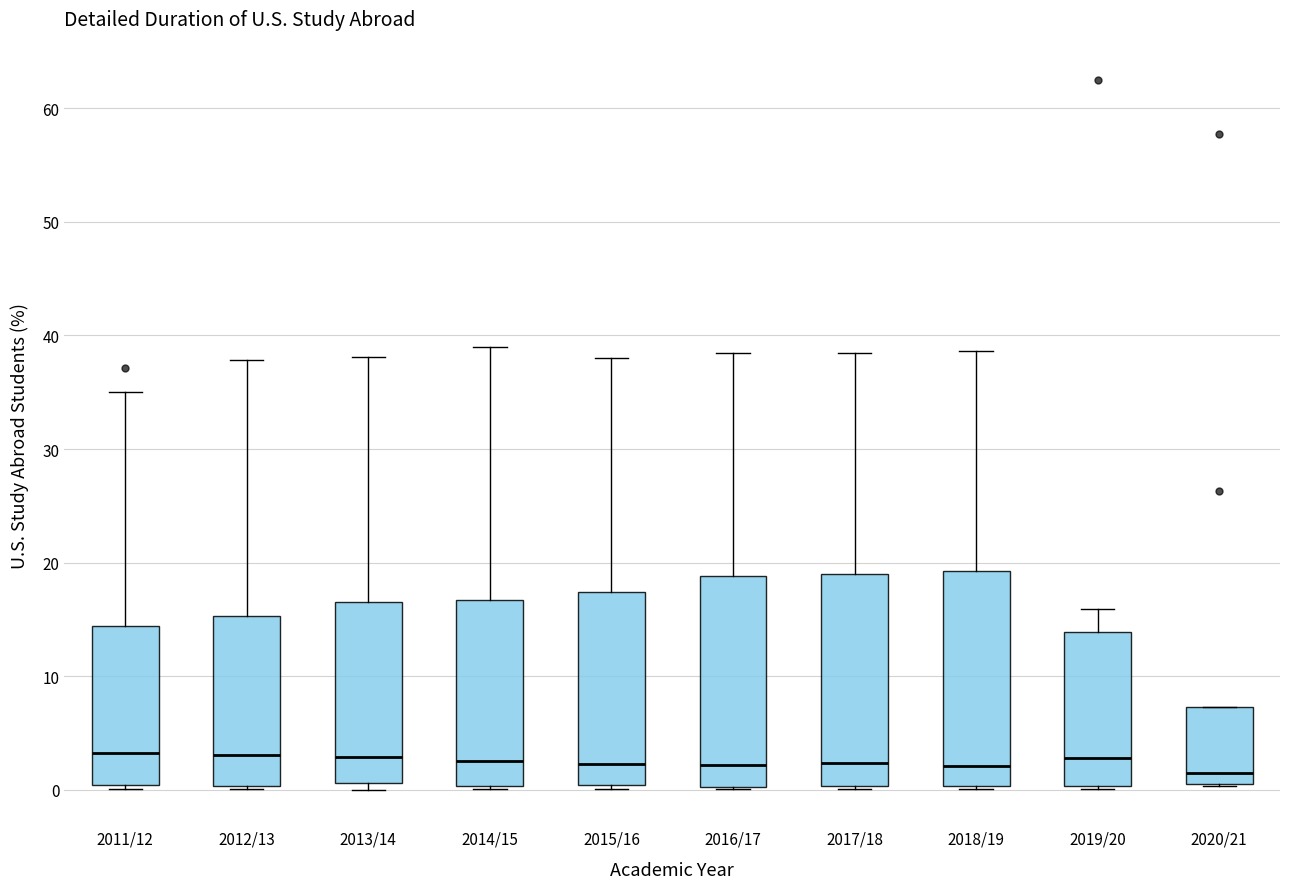

Where is the lower edge of the box for 2014/15 on the y-axis? The values are not printed on the chart, so give them approximately, as read against the axis.

0